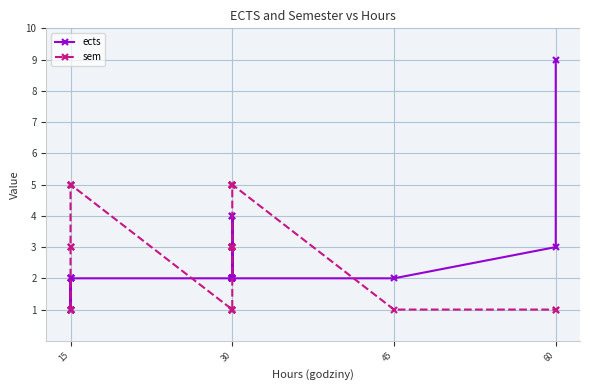

What is the average value of the sem series?

3